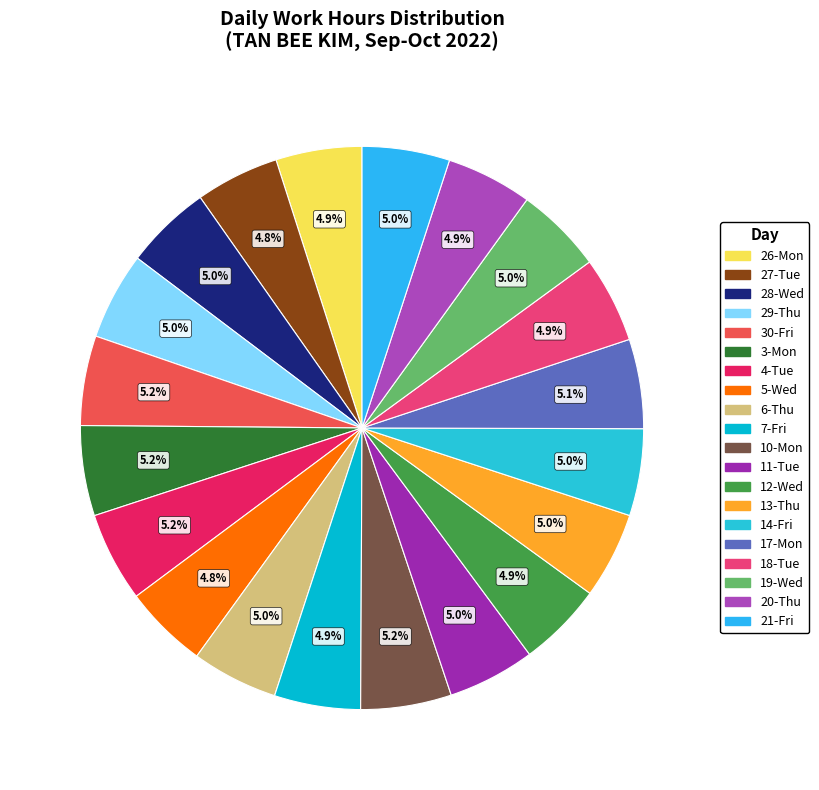

Is 6-Thu the majority of the pie?

No